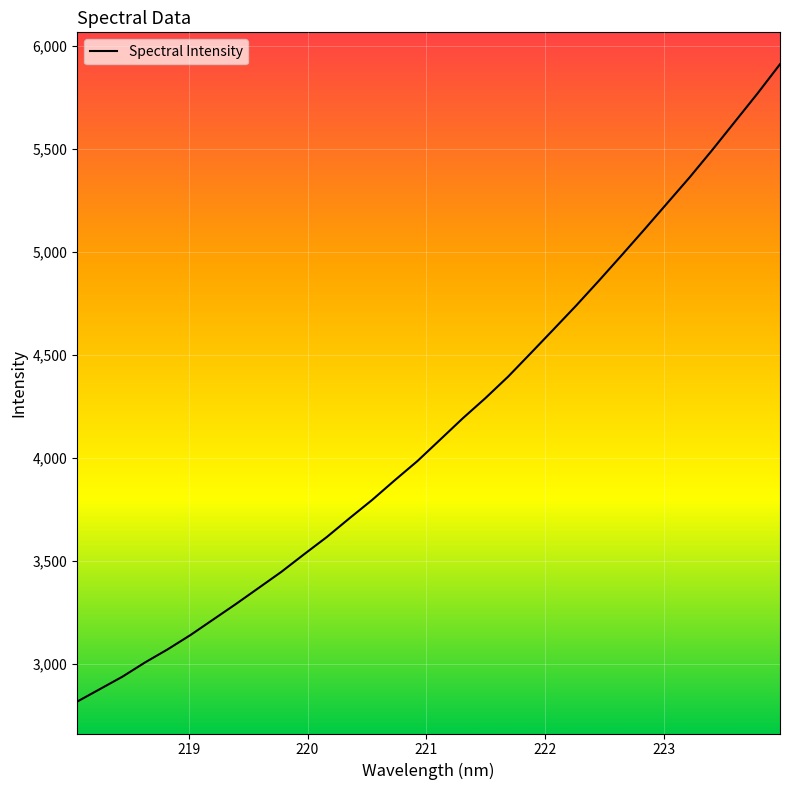

What is the difference between the maximum and minimum values?

3096.9